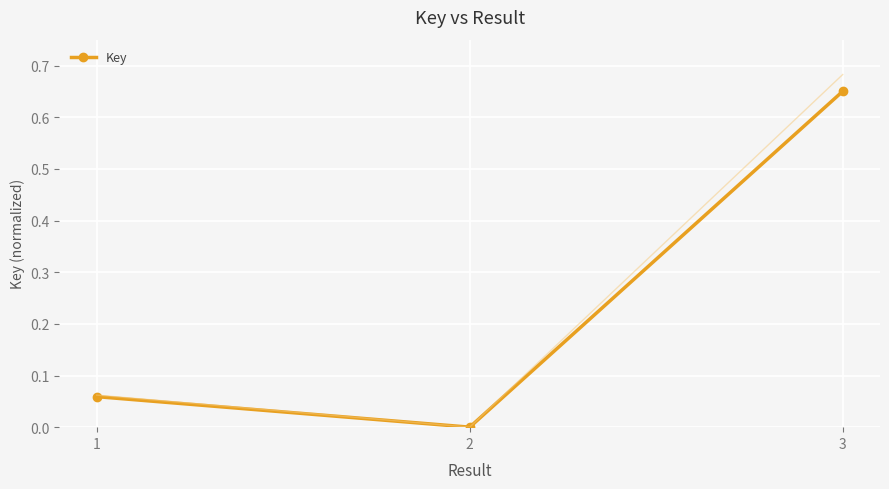

Is it true that the value at 2 is 0.0?

True